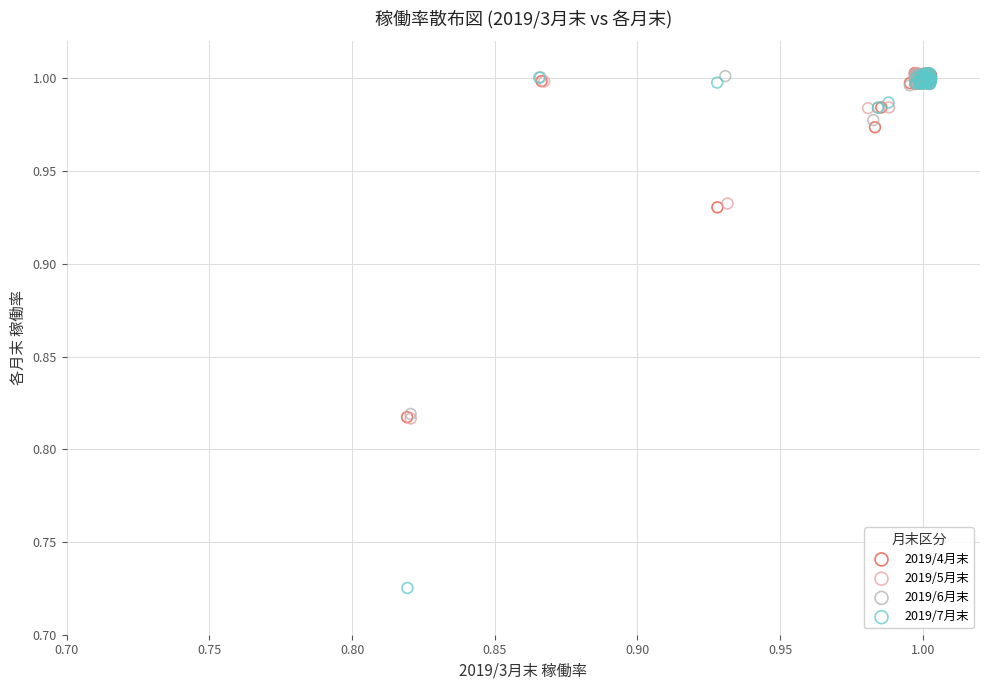

Which series has the widest spread of Y values?

2019/7月末